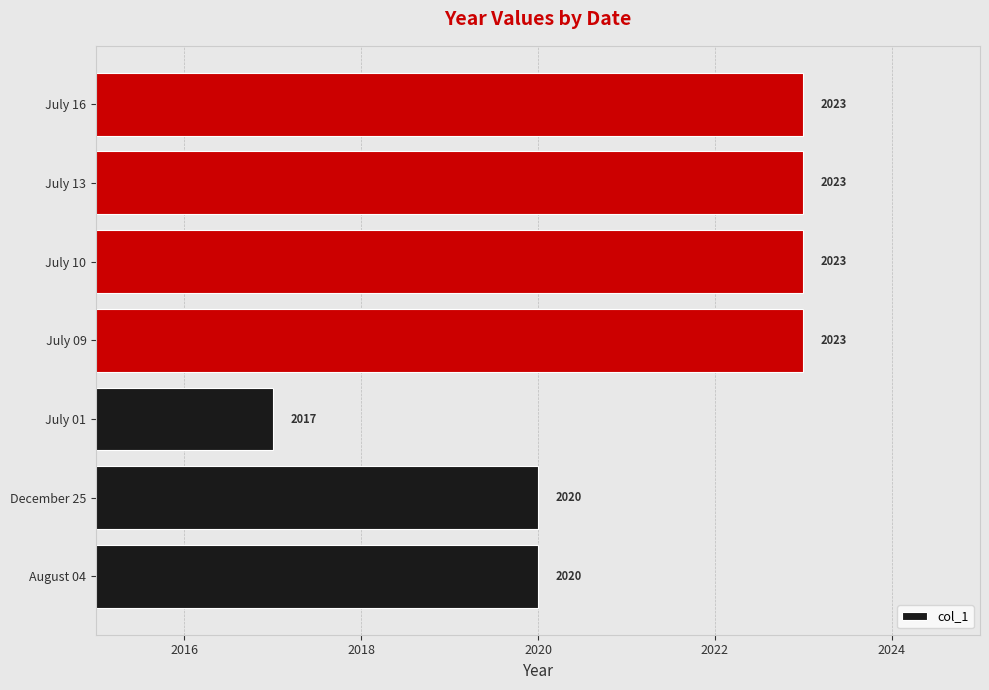

Are the bars horizontal?

Yes